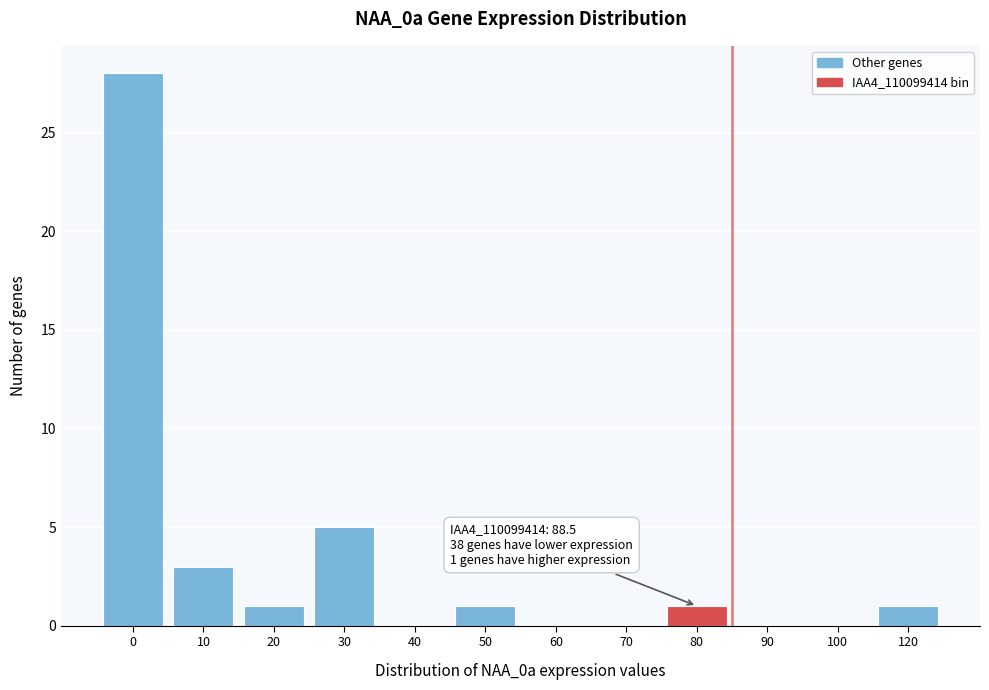

Reading right to left, extract all data points from this chart.

120=1	100=0	90=0	80=1	70=0	60=0	50=1	40=0	30=5	20=1	10=3	0=28